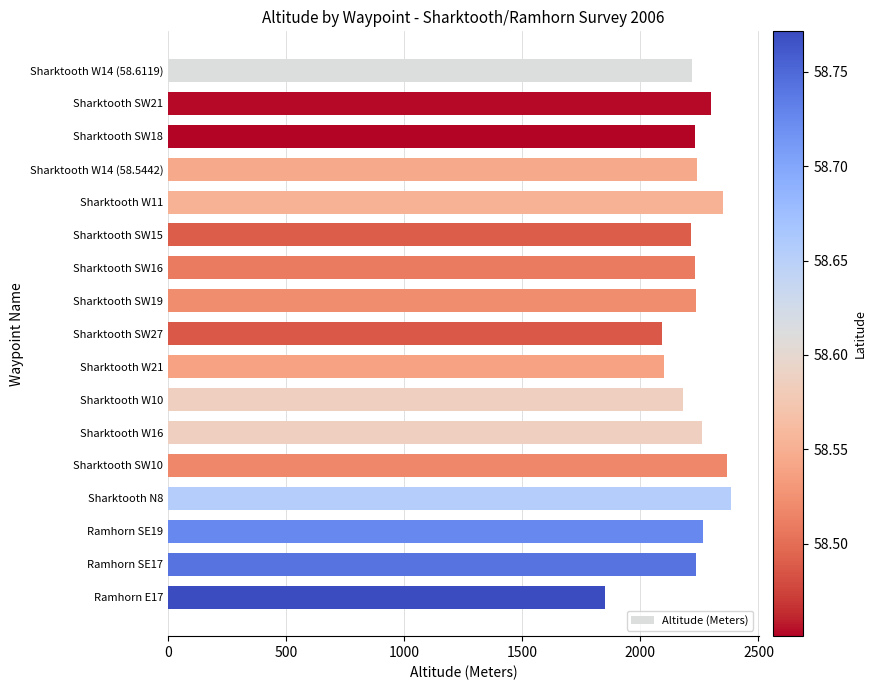

How many values are below 2235?

8